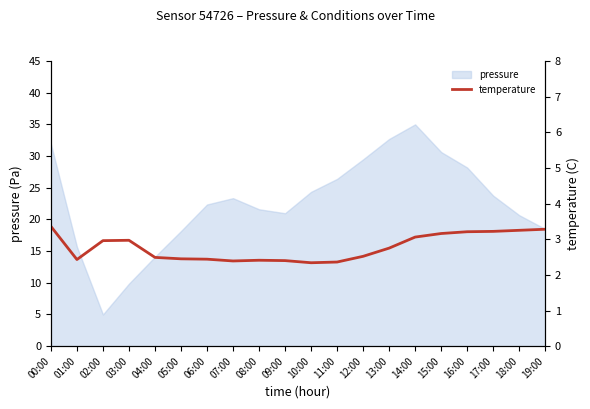

True or false: pressure has a value of 30.6 at 15:00.

True